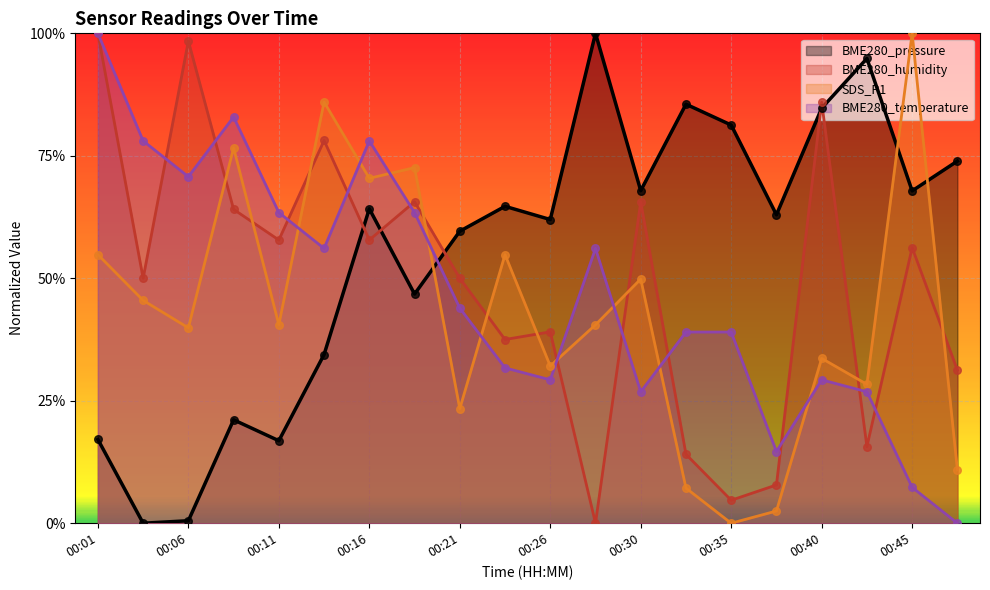

What is the total value across all series at 00:16?

2.7